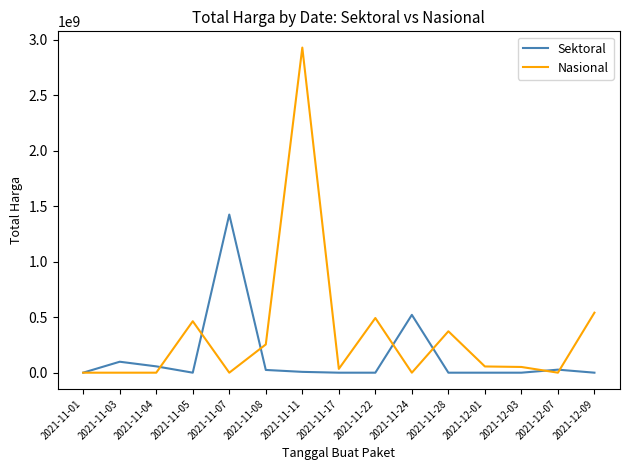

The value of Sektoral at 2021-11-05 is -754666073. True or false?

False